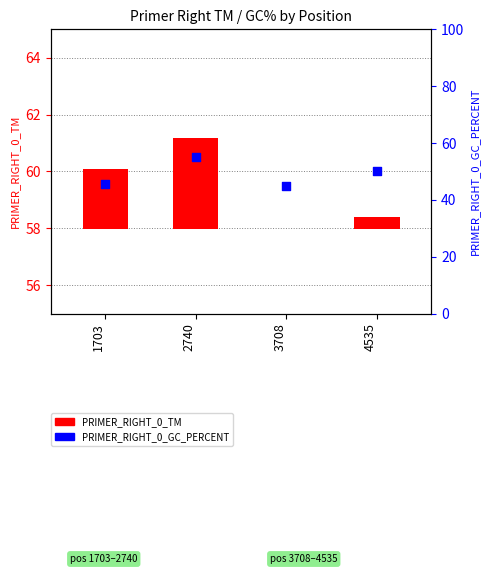

At which category is the sum across all series the highest?

2740